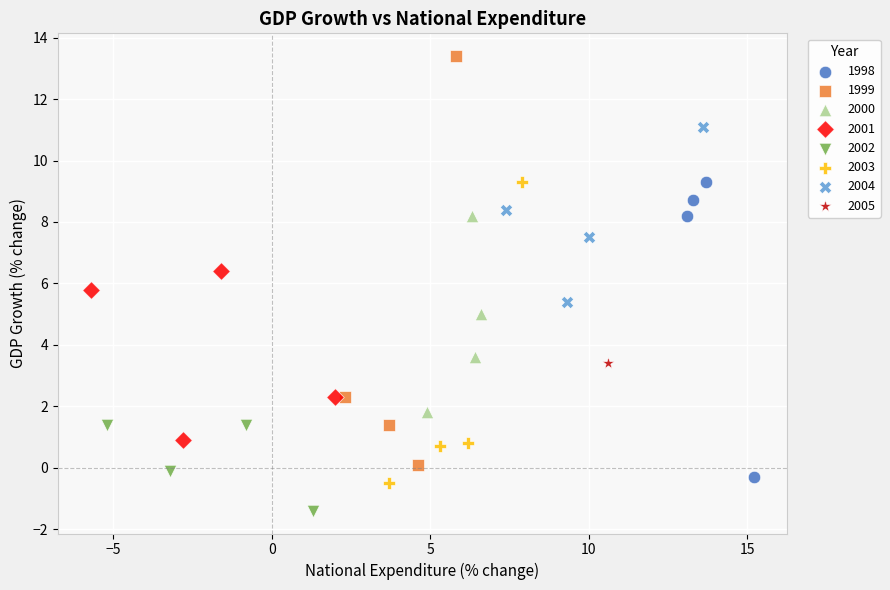

Which series reaches the minimum Y coordinate?

2002